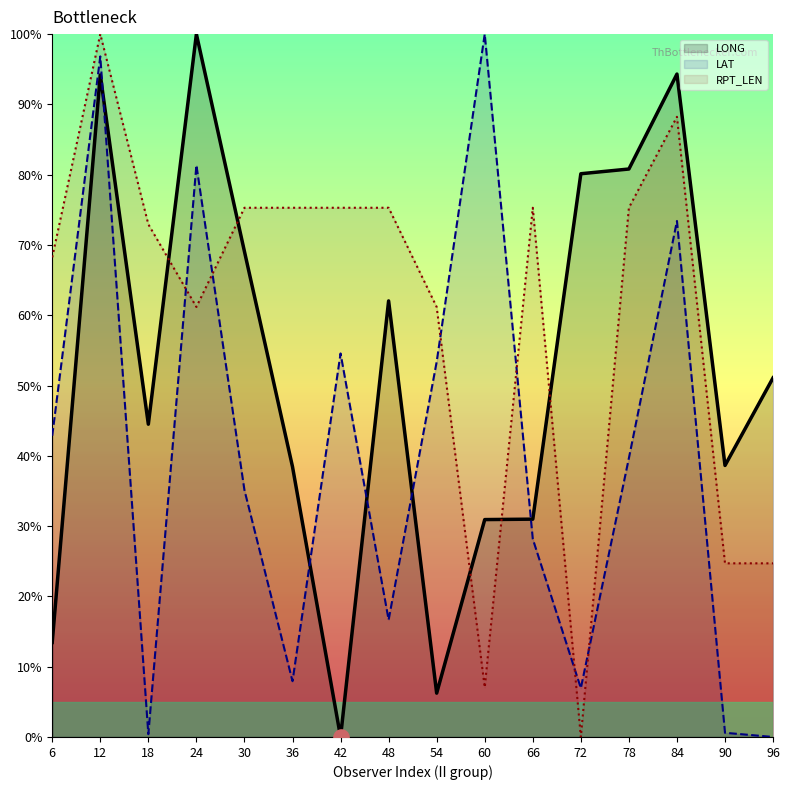

Which series has the widest spread of Y values?

LONG